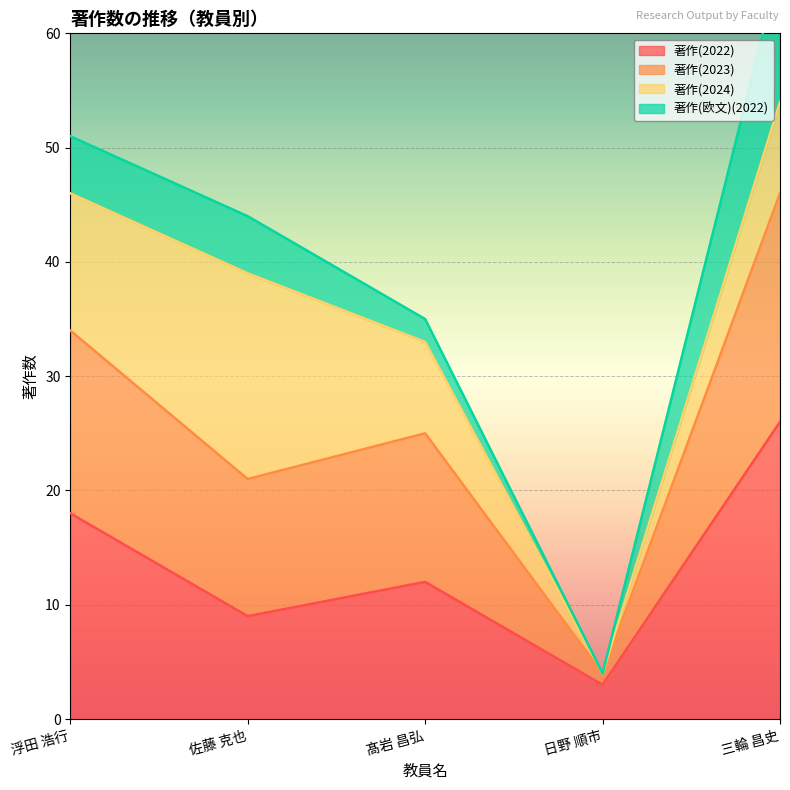

True or false: 著作(2022) has more than 2 interior local peaks.

False